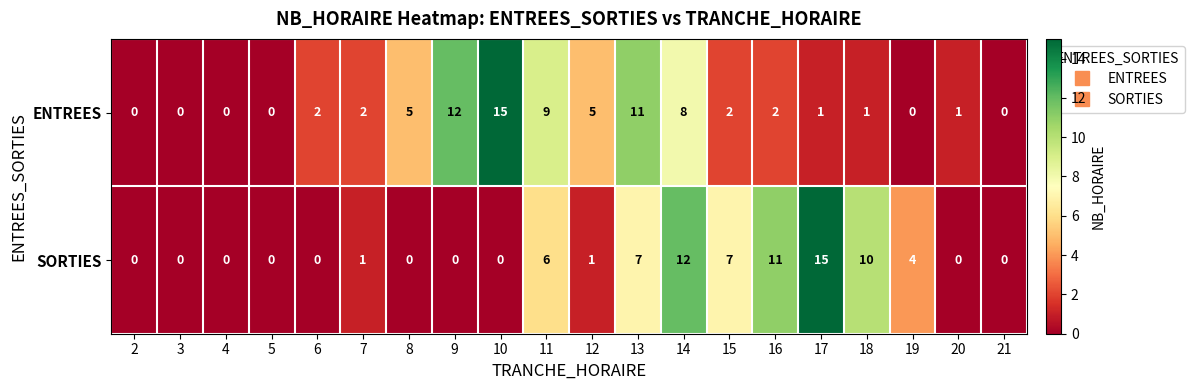

What is the maximum value for SORTIES?

15